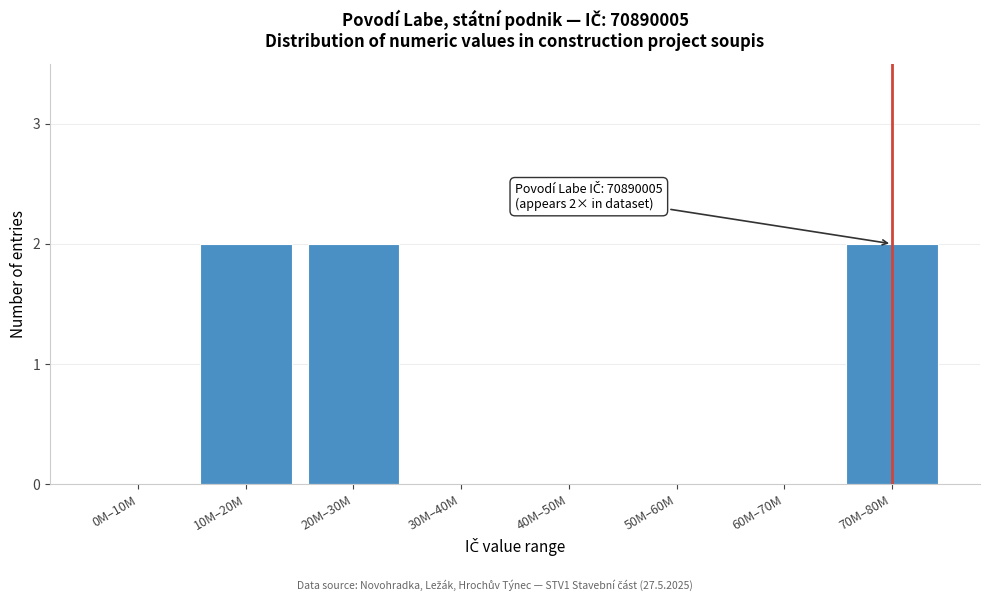

Reading left to right, extract all data points from this chart.

0M–10M=0	10M–20M=2	20M–30M=2	30M–40M=0	40M–50M=0	50M–60M=0	60M–70M=0	70M–80M=2